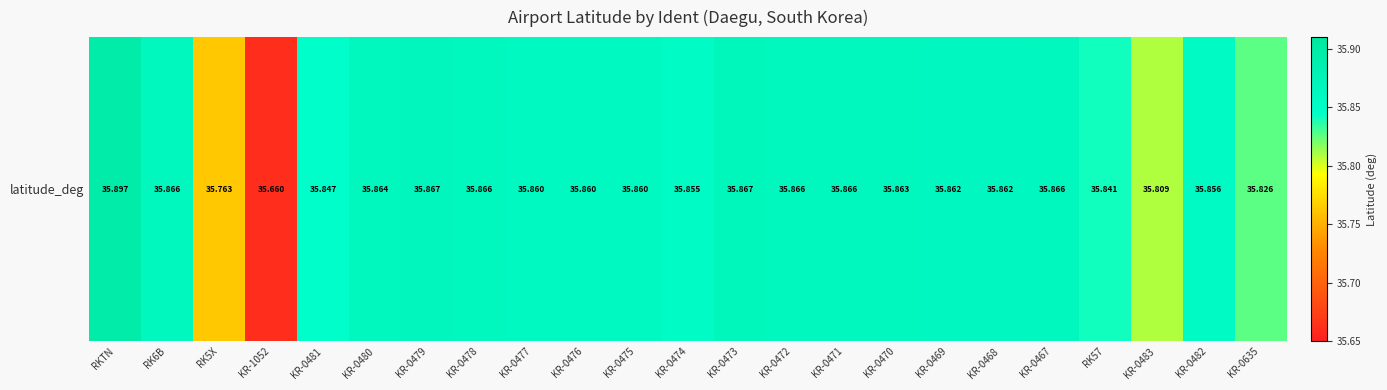

Reading left to right, what are all the values shown in this chart?

RKTN=35.9	RK6B=35.9	RK5X=35.8	KR-1052=35.7	KR-0481=35.8	KR-0480=35.9	KR-0479=35.9	KR-0478=35.9	KR-0477=35.9	KR-0476=35.9	KR-0475=35.9	KR-0474=35.9	KR-0473=35.9	KR-0472=35.9	KR-0471=35.9	KR-0470=35.9	KR-0469=35.9	KR-0468=35.9	KR-0467=35.9	RK57=35.8	KR-0483=35.8	KR-0482=35.9	KR-0635=35.8